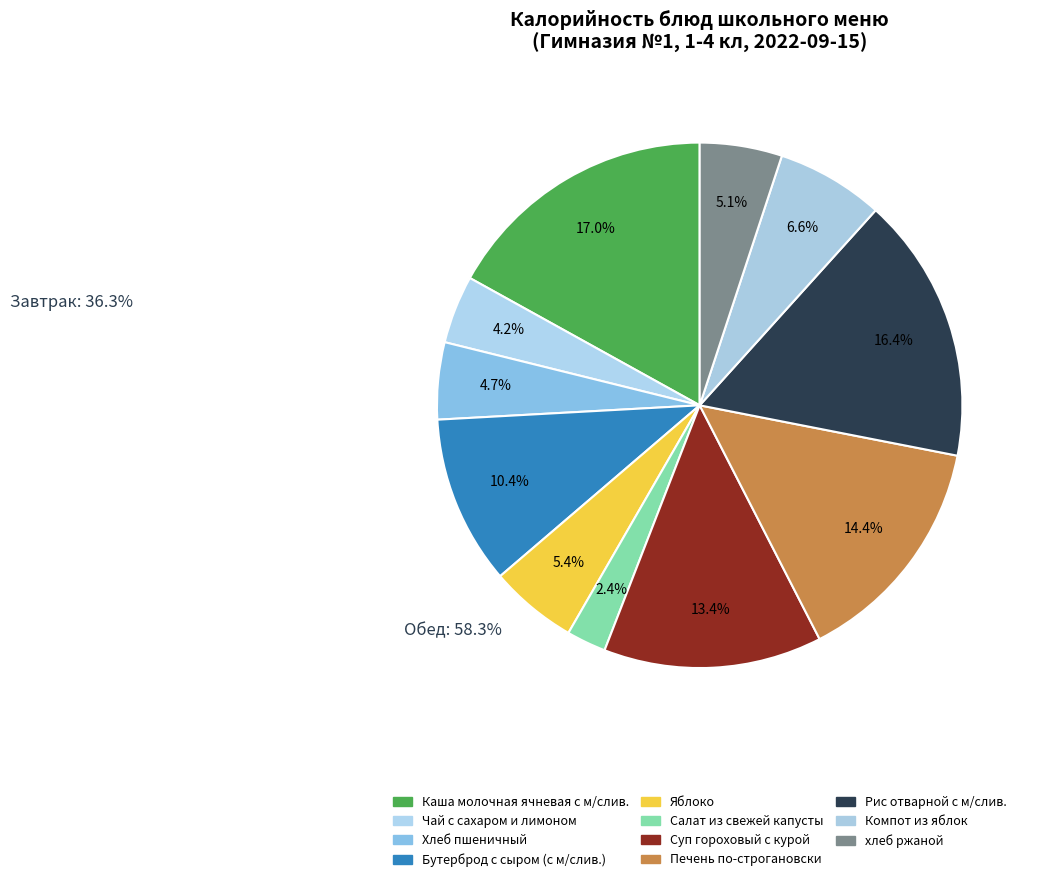

Do Рис отварной с м/слив. and Хлеб пшеничный together represent more than half of the pie?

No